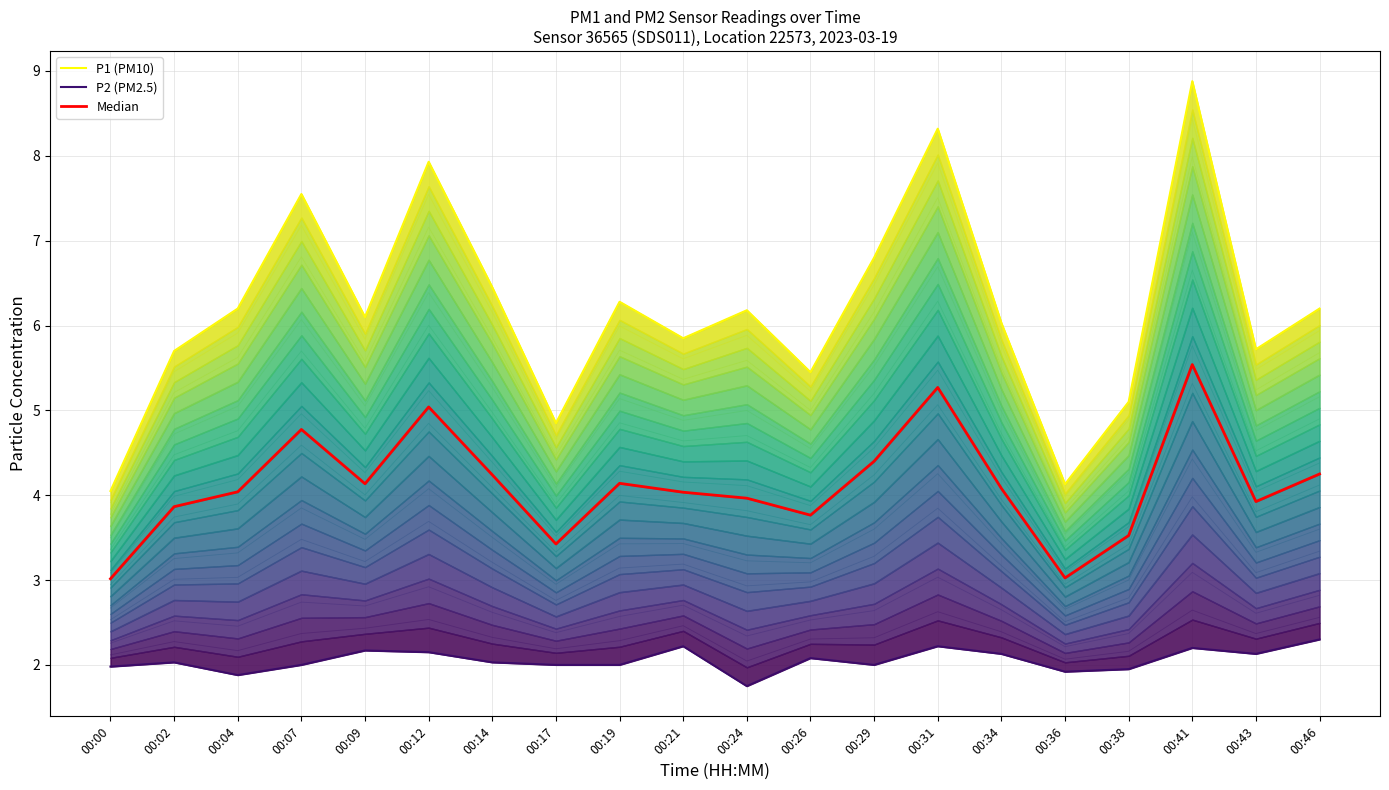

How many values in the P2 (PM2.5) series are below 2?

5